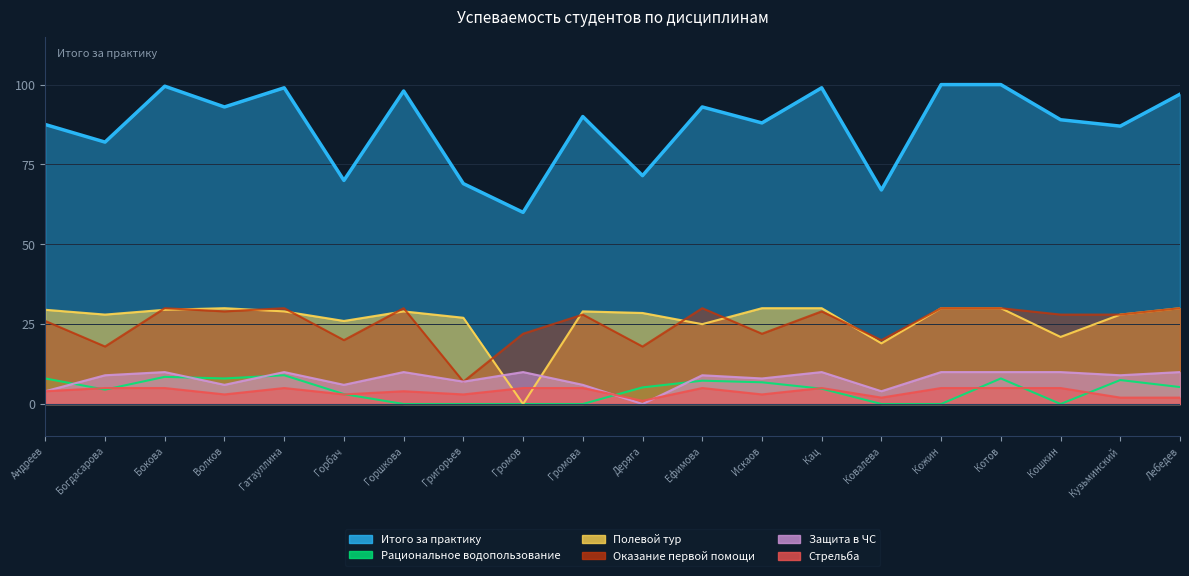

Between Кошкин and Лебедев, which series saw the biggest shift?

Полевой тур